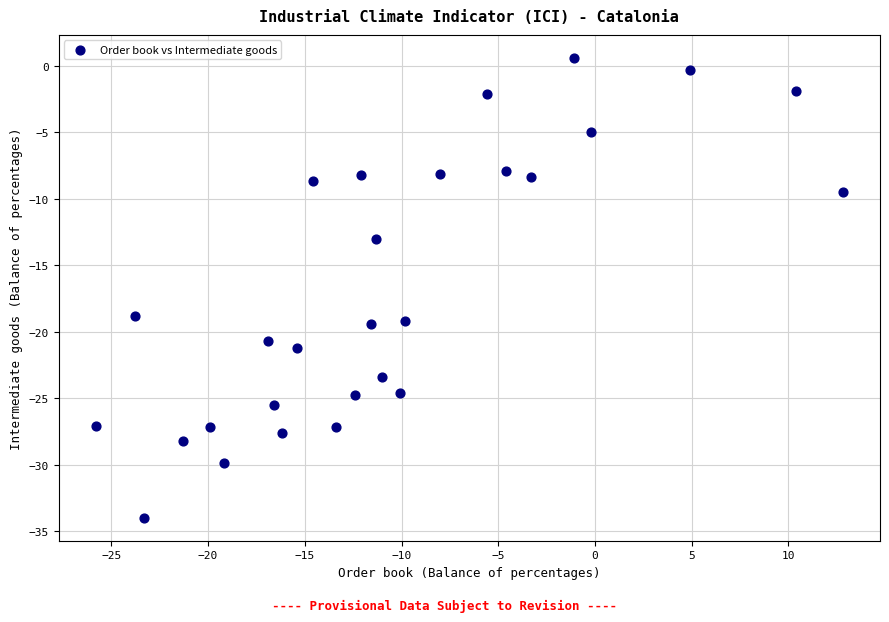

What is the range of Y values (max minus min)?

34.6